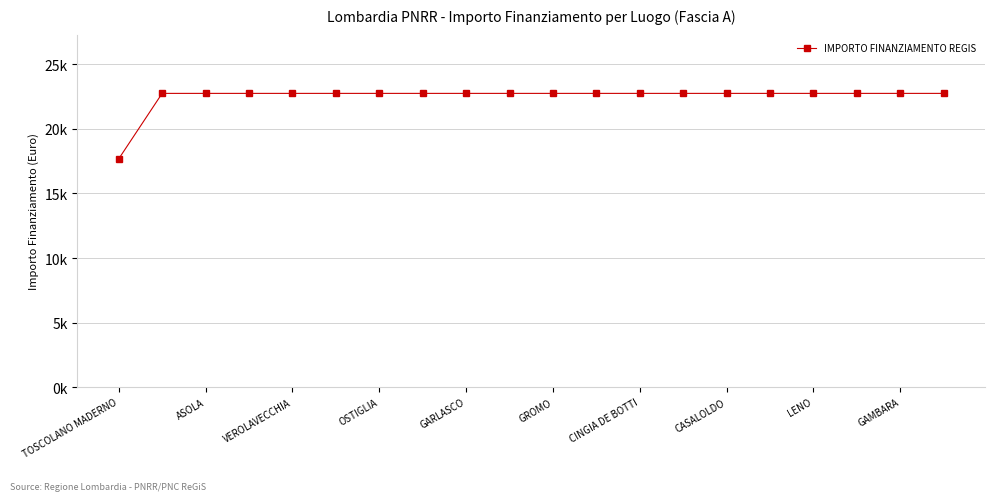

Is this an area chart (filled region under the line)?

No